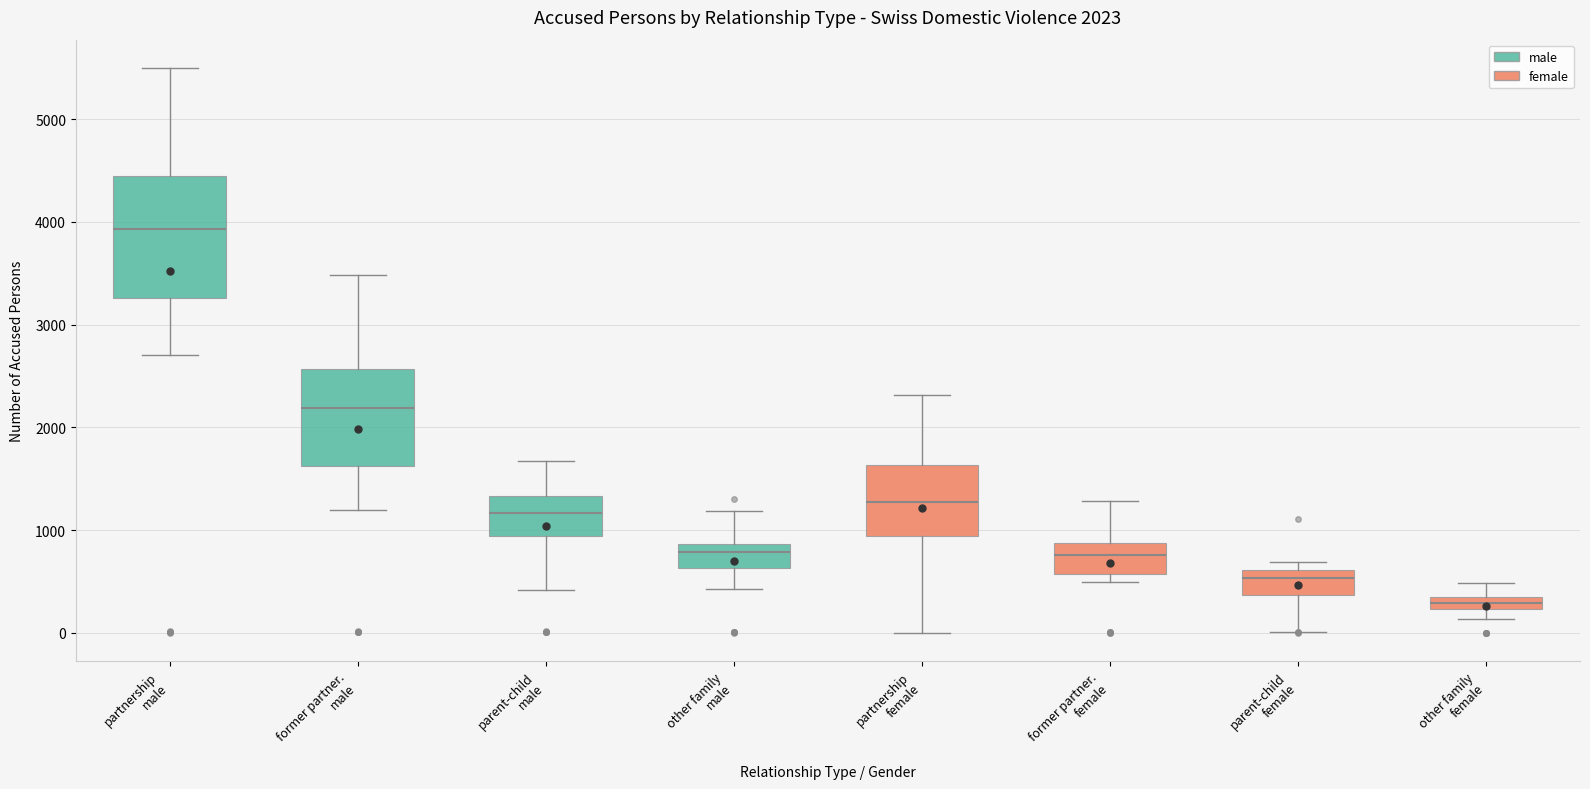

Which box has the highest median line?

partnership male